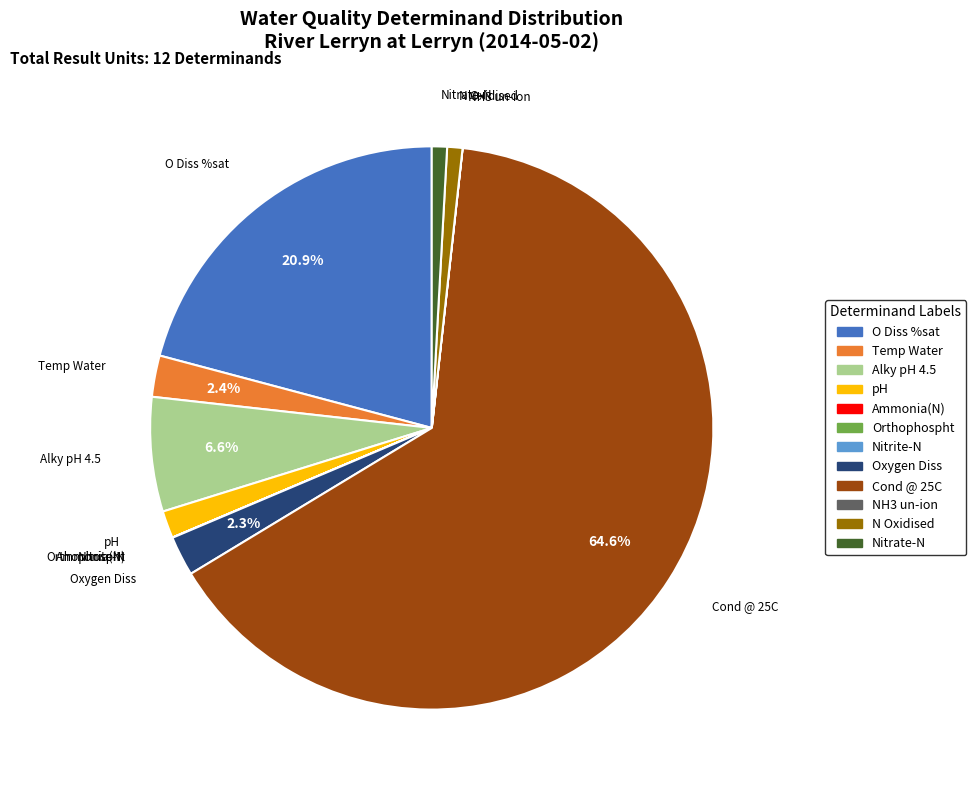

To the nearest percent, what is the average slice percentage?

8%